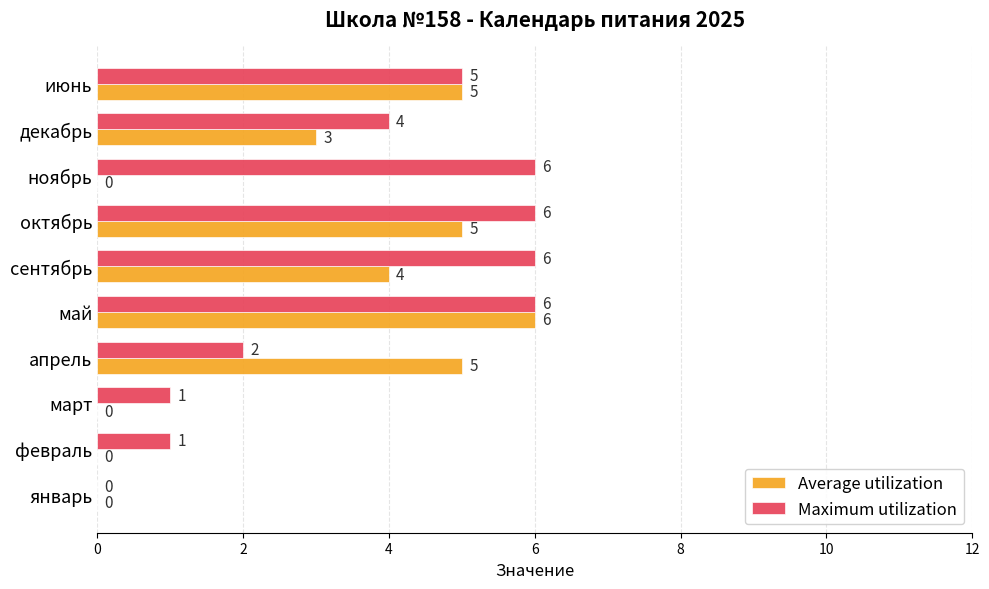

True or false: Maximum utilization has a value of 3 at апрель.

False